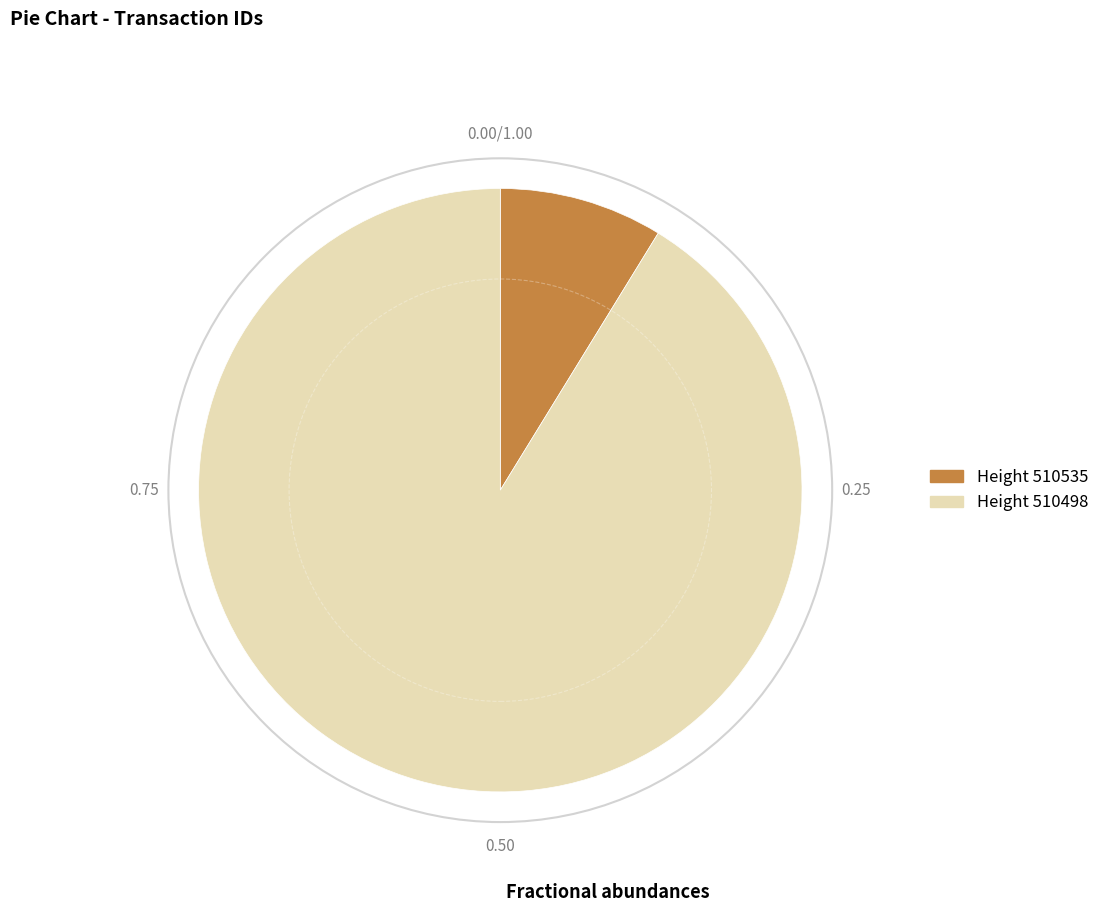

How many slices are in this pie chart?

2